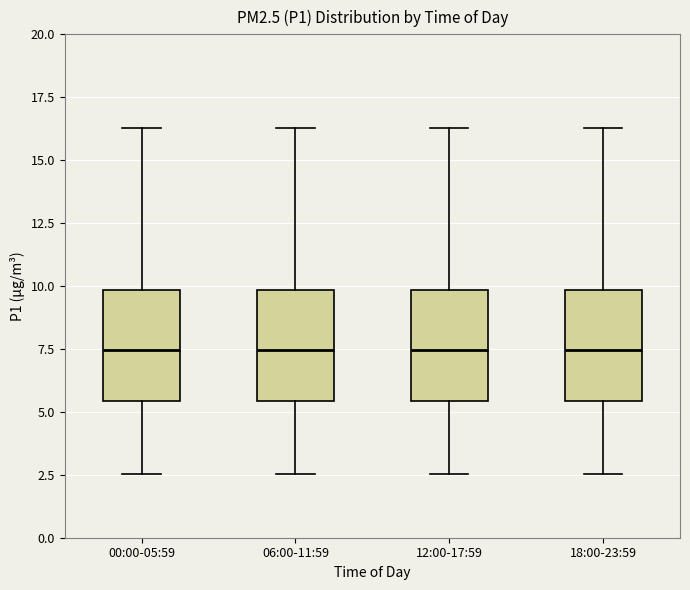

Reading left to right, read every box against the y-axis: the position of its median line, the range the box covers, and the ends of its whiskers. The values are not printed on the chart, so give them approximately, as read against the axis.

00:00-05:59: median 7.5, box 5.5 to 10.0, whiskers 2.5 to 16.5
06:00-11:59: median 7.5, box 5.5 to 10.0, whiskers 2.5 to 16.5
12:00-17:59: median 7.5, box 5.5 to 10.0, whiskers 2.5 to 16.5
18:00-23:59: median 7.5, box 5.5 to 10.0, whiskers 2.5 to 16.5